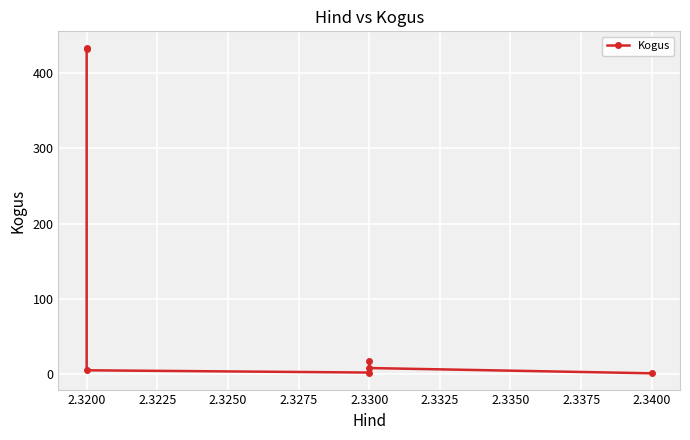

Does the chart display data point markers on the line(s)?

Yes